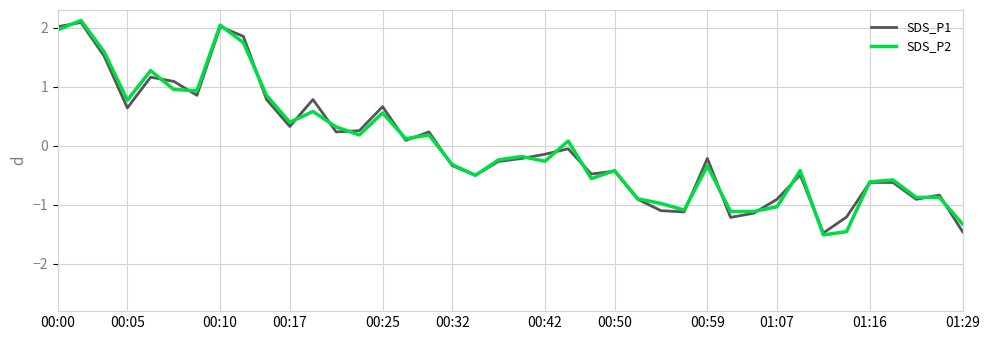

What is the greatest value displayed?

2.1